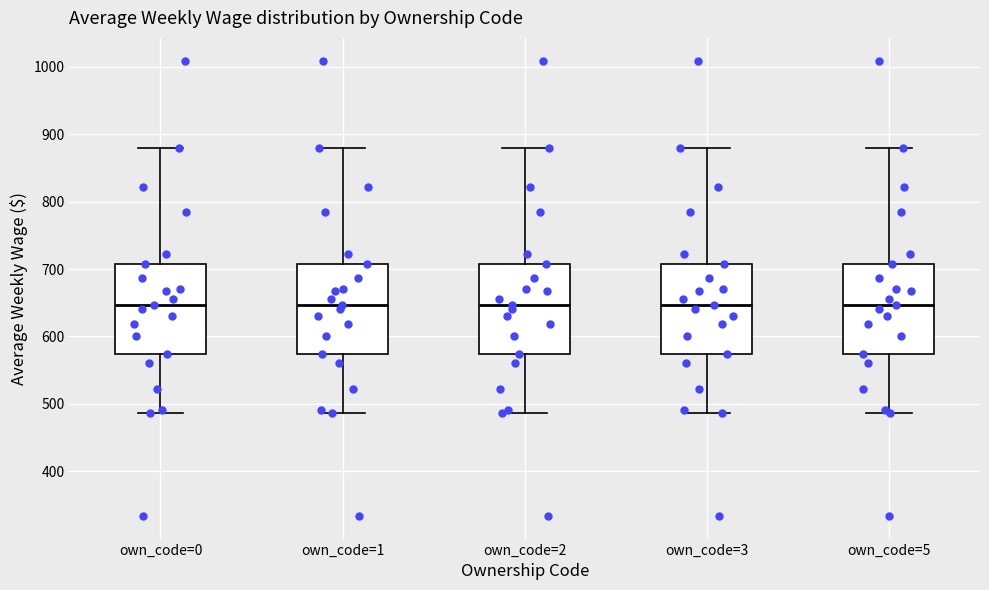

Reading left to right, read every box against the y-axis: the position of its median line, the range the box covers, and the ends of its whiskers. The values are not printed on the chart, so give them approximately, as read against the axis.

own_code=0: median 650, box 570 to 710, whiskers 490 to 880
own_code=1: median 650, box 570 to 710, whiskers 490 to 880
own_code=2: median 650, box 570 to 710, whiskers 490 to 880
own_code=3: median 650, box 570 to 710, whiskers 490 to 880
own_code=5: median 650, box 570 to 710, whiskers 490 to 880